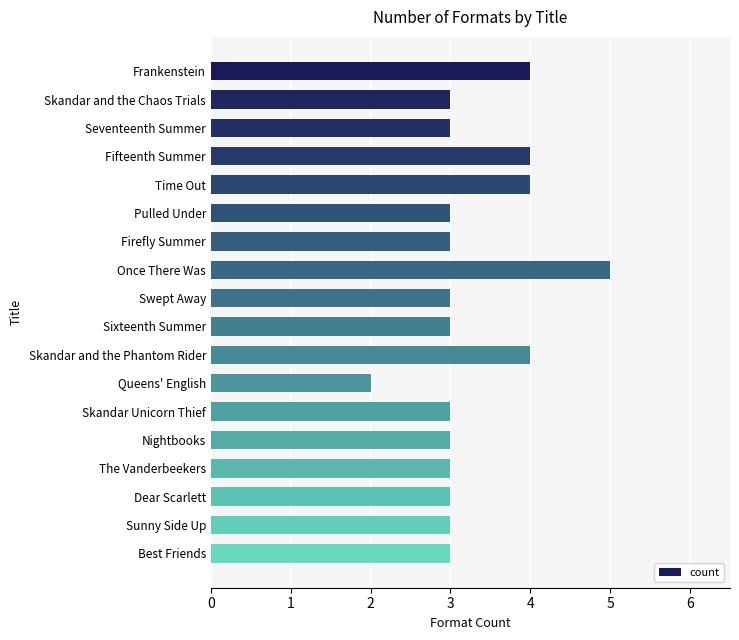

What position from the bottom is Pulled Under?

13